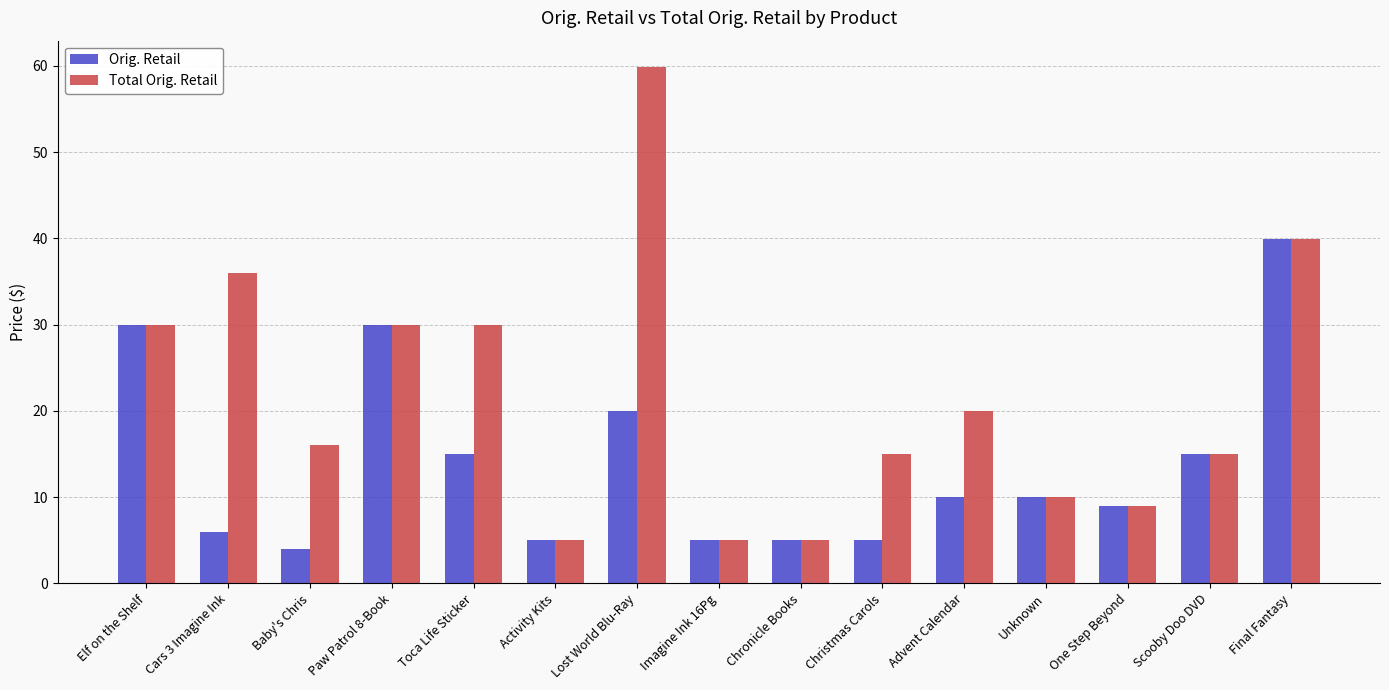

How many series are shown in this chart?

2